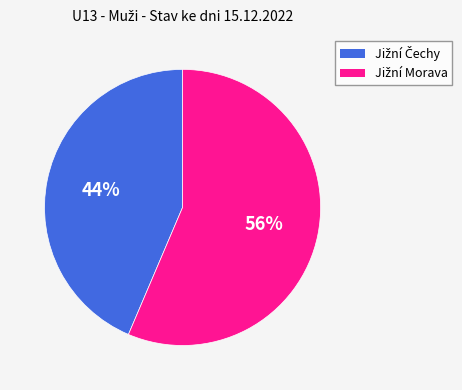

Does any single category account for the majority?

Yes